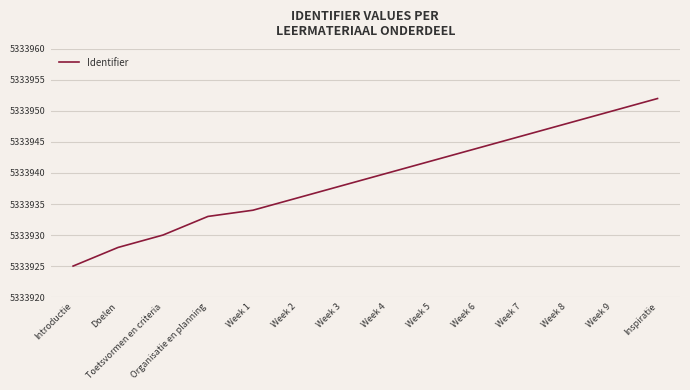

True or false: there are more than 1 points higher than both neighbors.

False